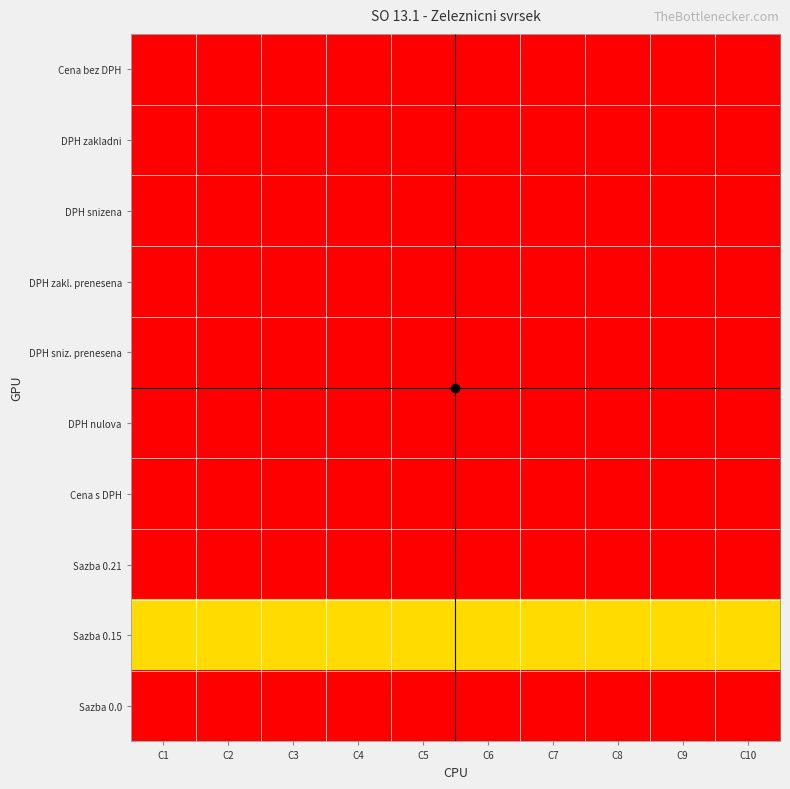

What is the total value across all series at C7?

0.4